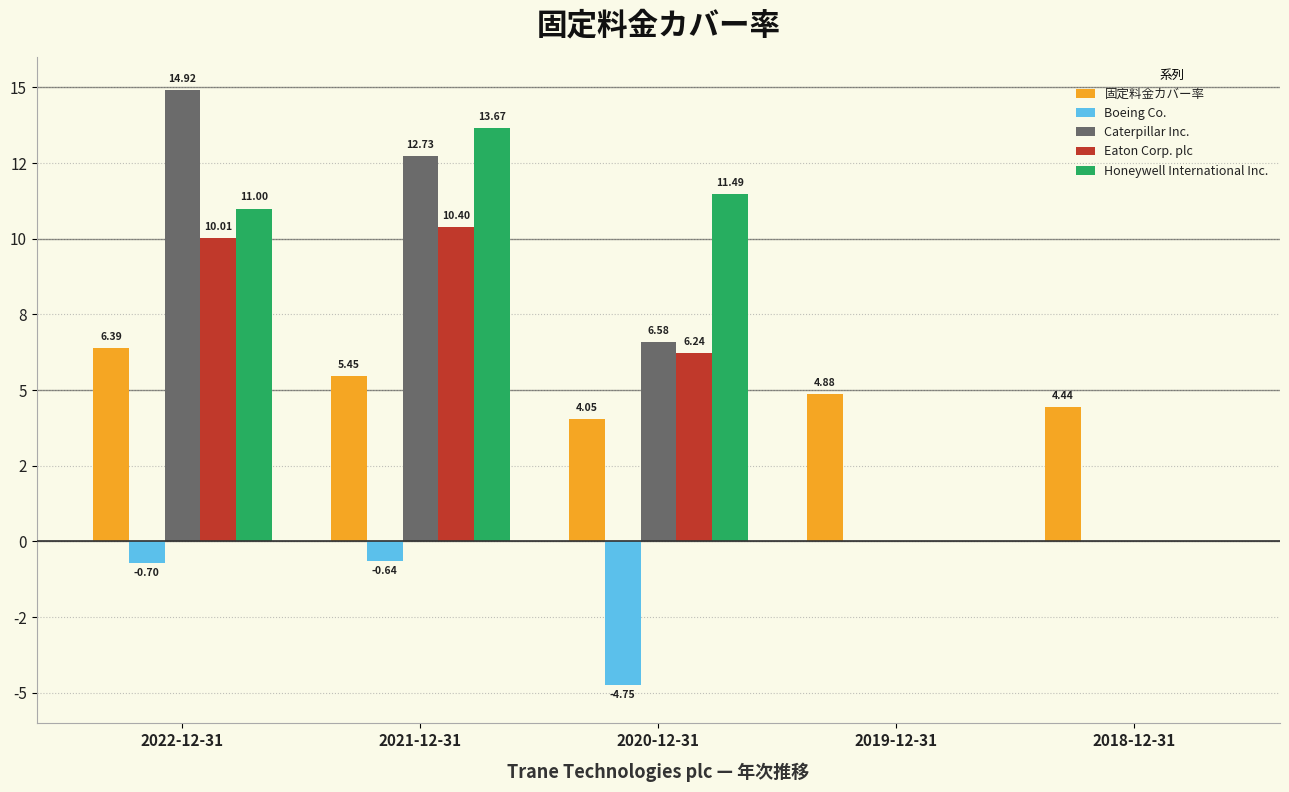

What is the difference between the second highest and minimum values in the 固定料金カバー率 series?

1.4